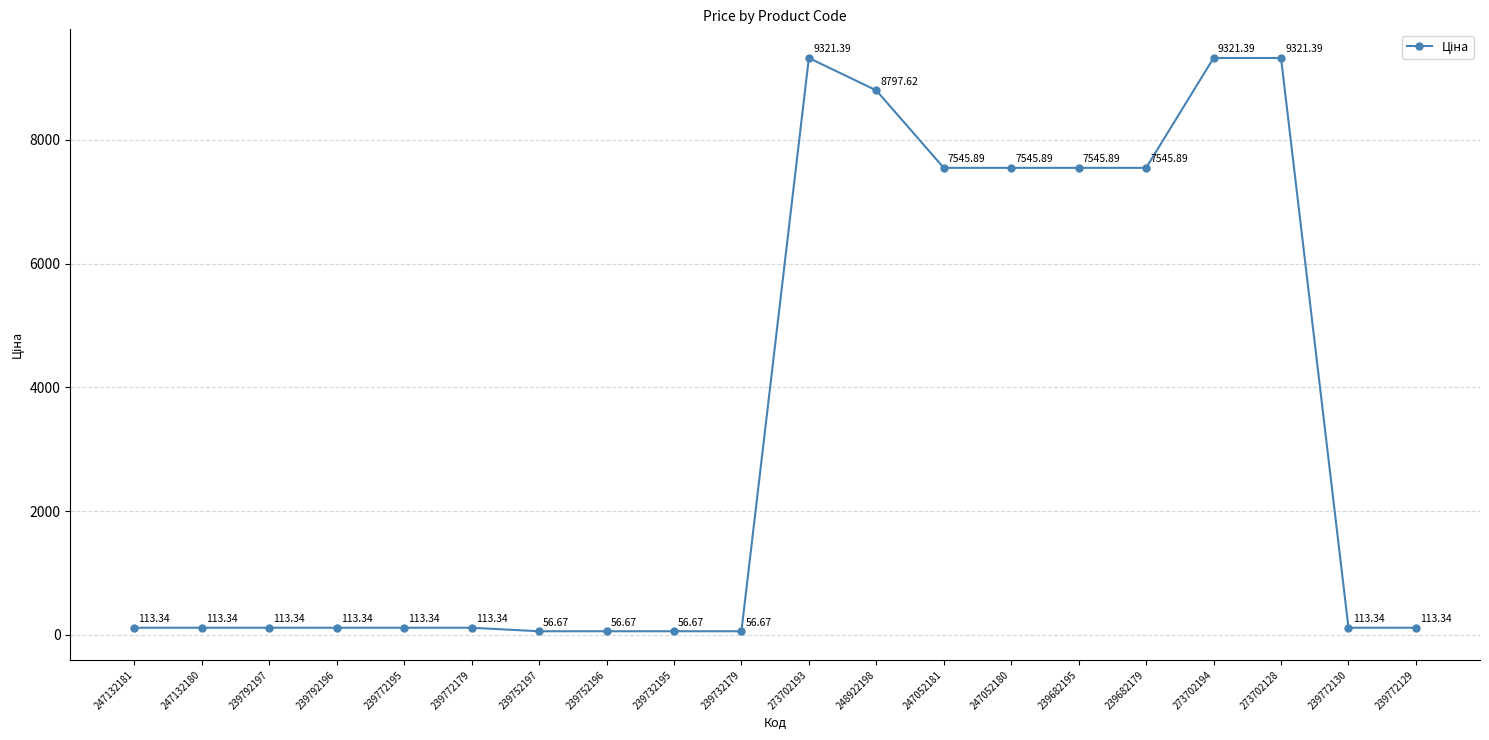

The chart shows a value of 56.7 at 239752197. True or false?

True